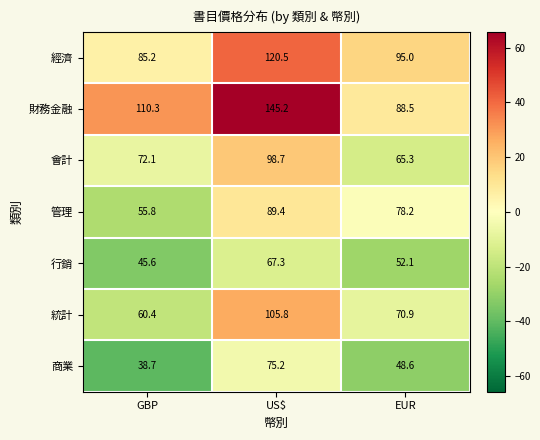

Which series has the widest spread of values?

財務金融